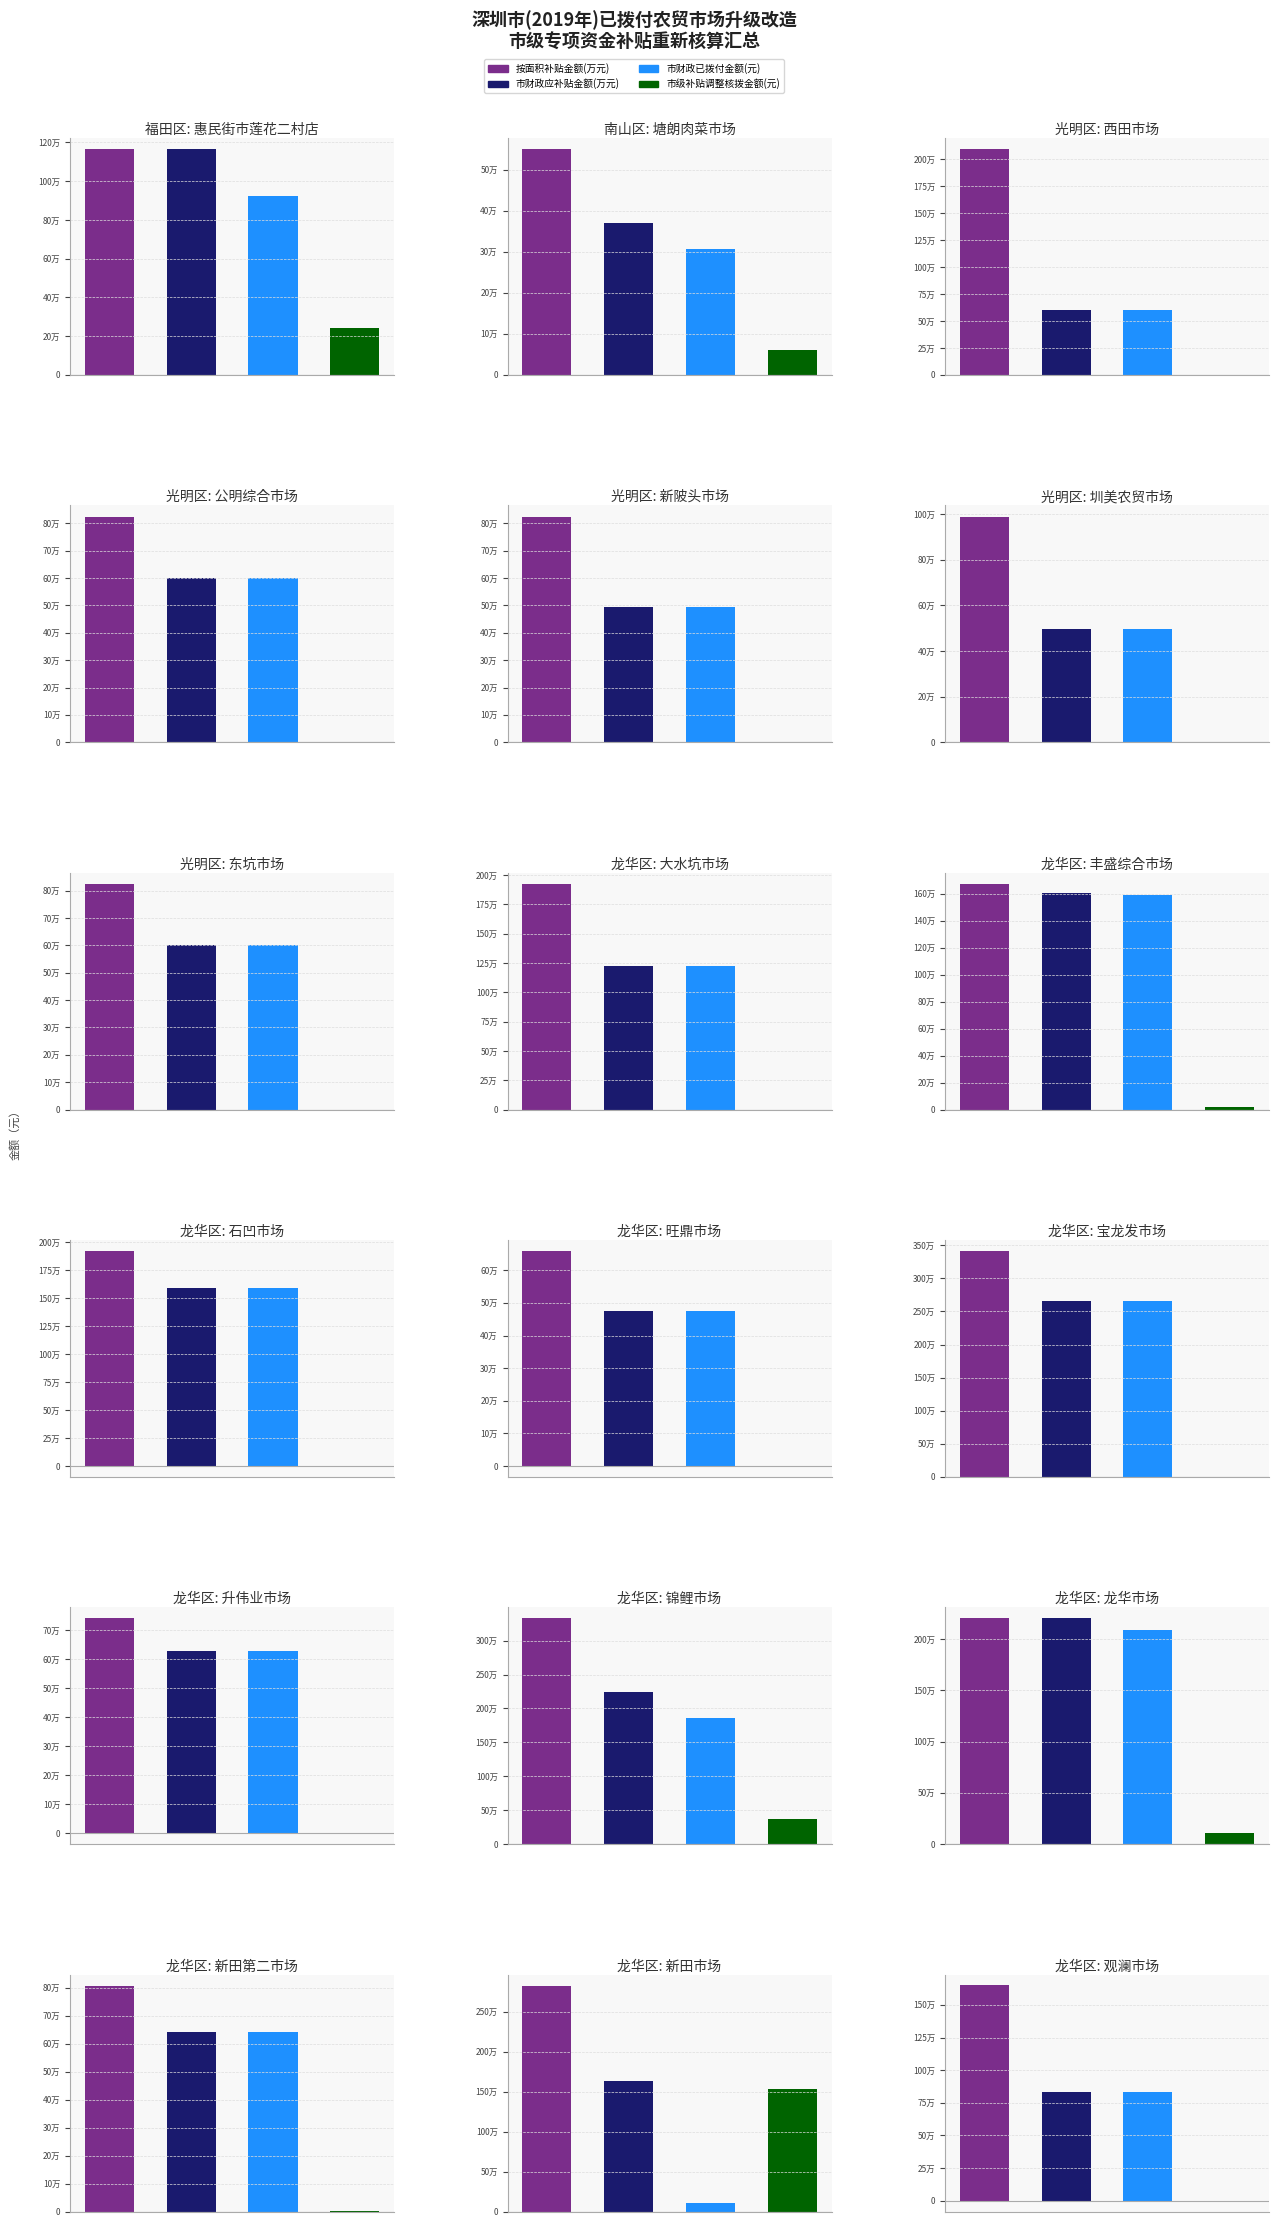

What is the sum of the 市财政应补贴金额(万元) values at 宝龙发市场 and 龙华市场?

4854441.5